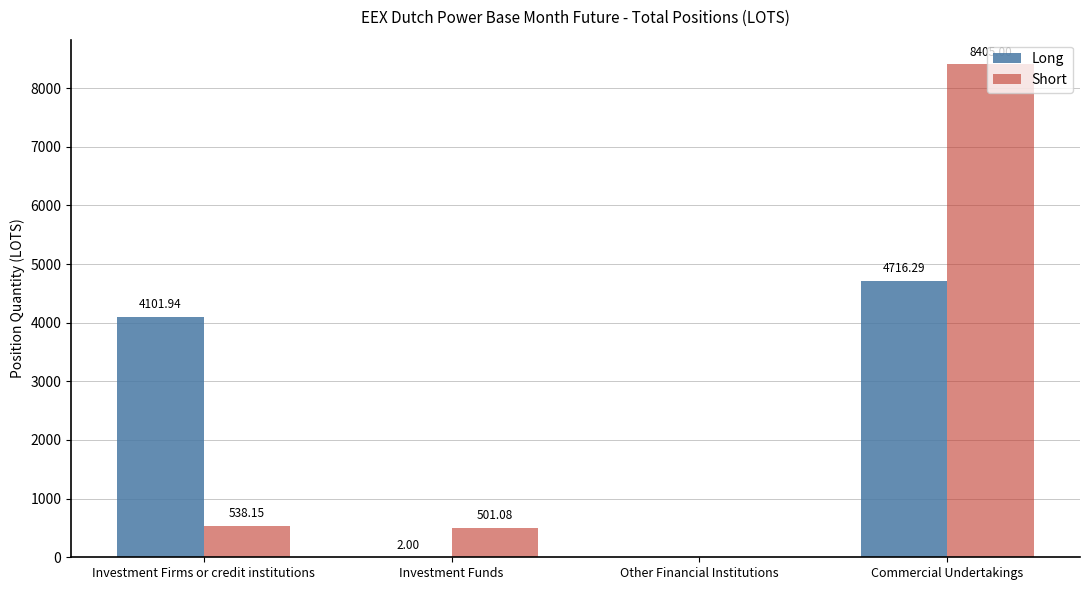

What is the total value across all series at Investment Firms or credit institutions?

4640.1